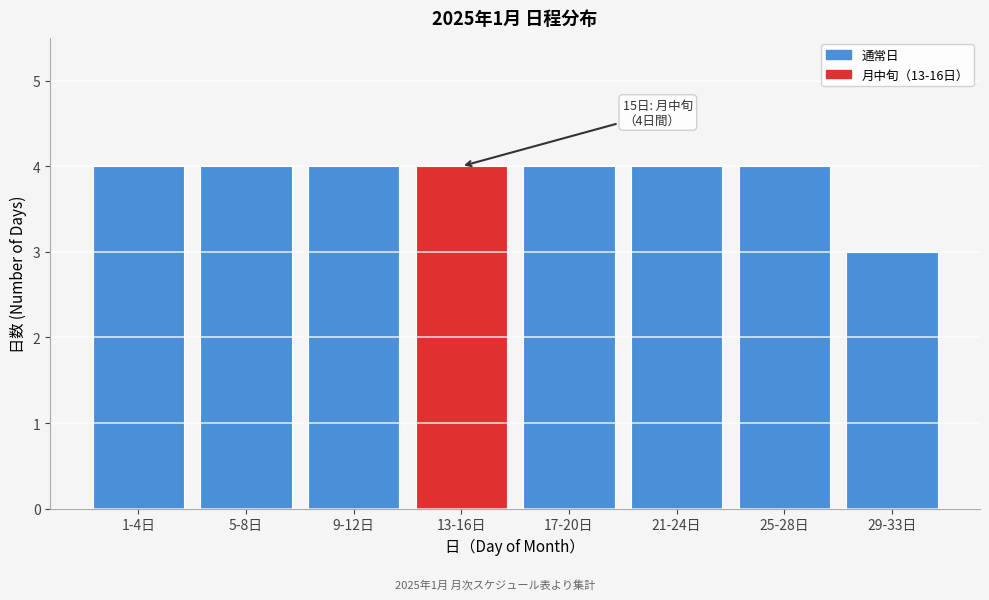

Reading left to right, what are all the values shown in this chart?

4	4	4	4	4	4	4	3